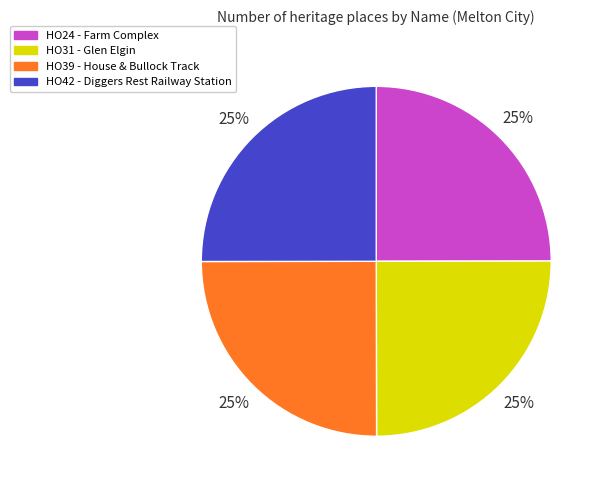

Is it true that HO39 - House & Bullock Track is 25% of the pie?

True